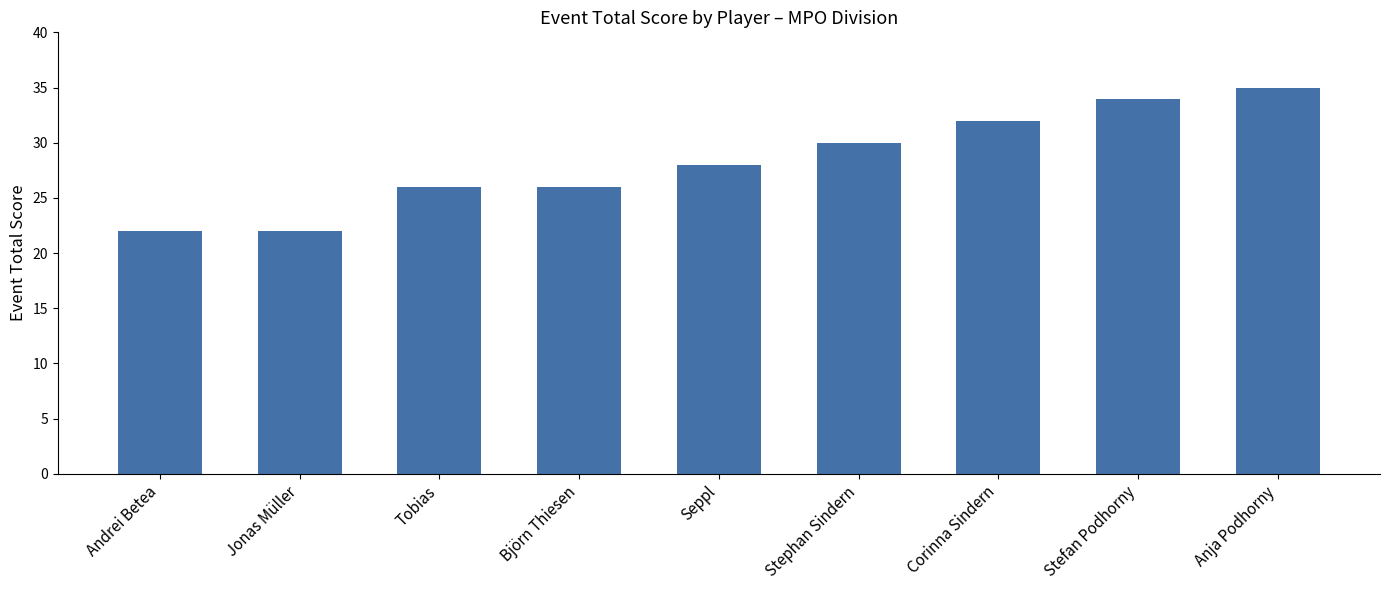

Is it true that the value at Stefan Podhorny is 34?

True